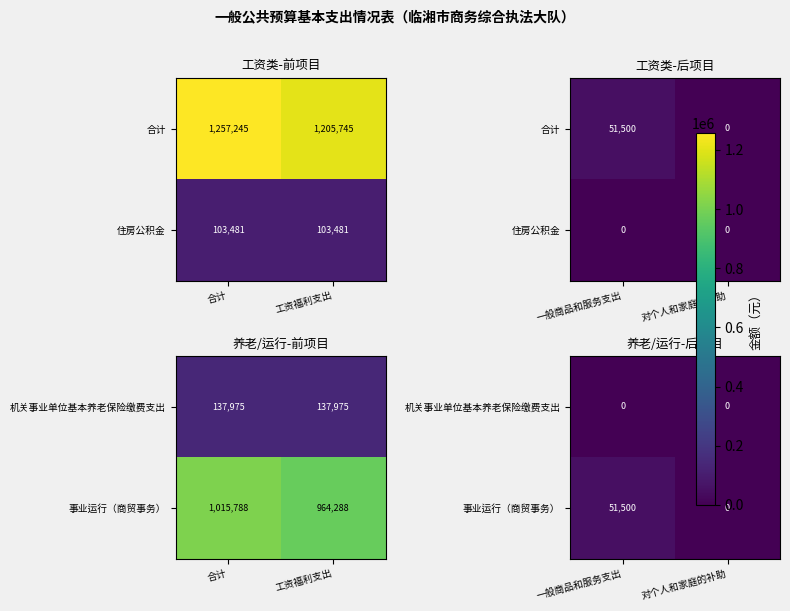

Is it true that 事业运行（商贸事务） equals -17163 at 对个人和家庭的补助?

False